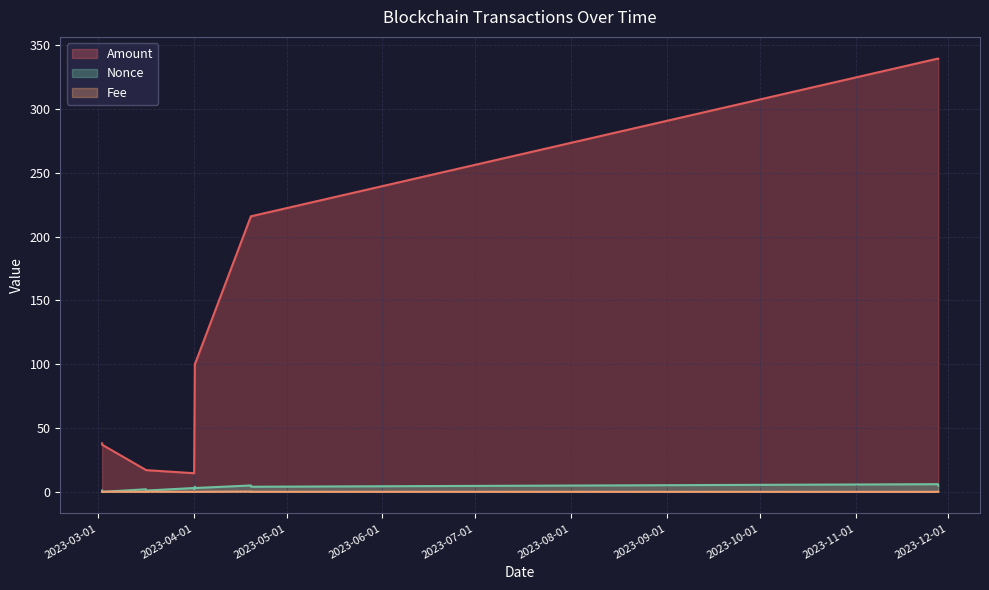

Which series has the widest spread of values?

Amount